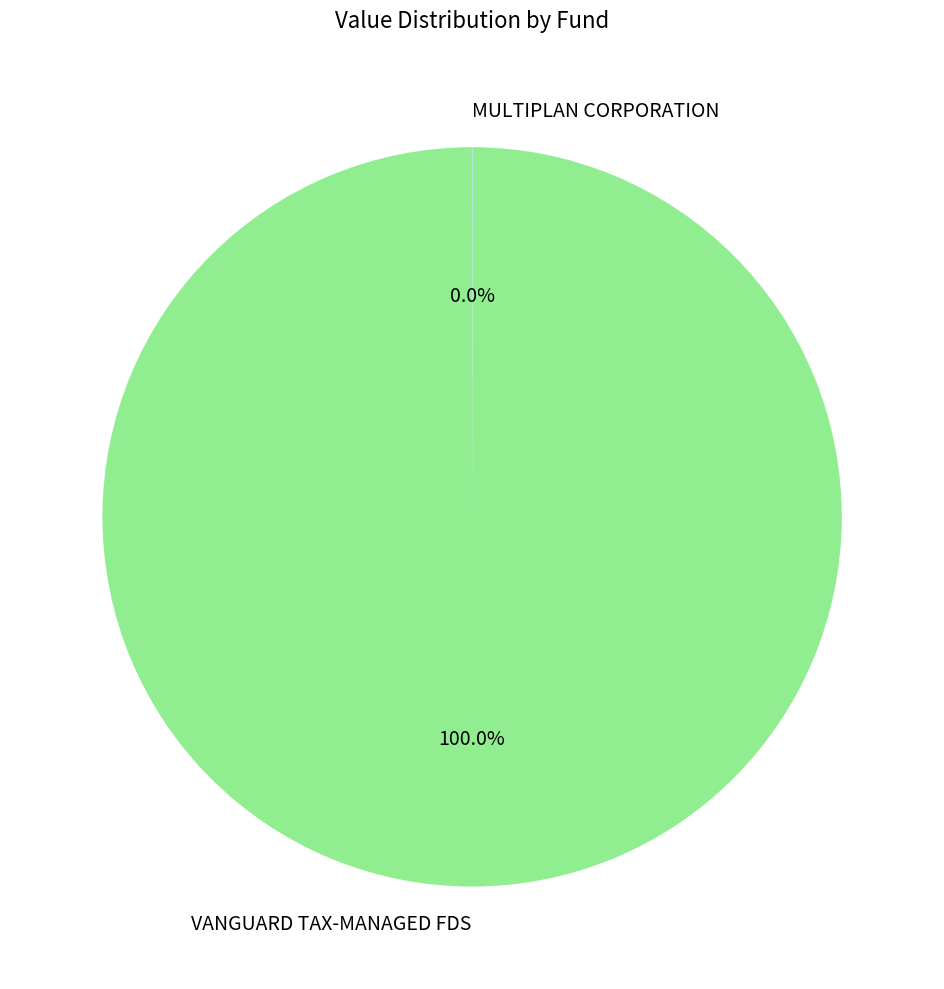

Is VANGUARD TAX-MANAGED FDS the majority of the pie?

Yes